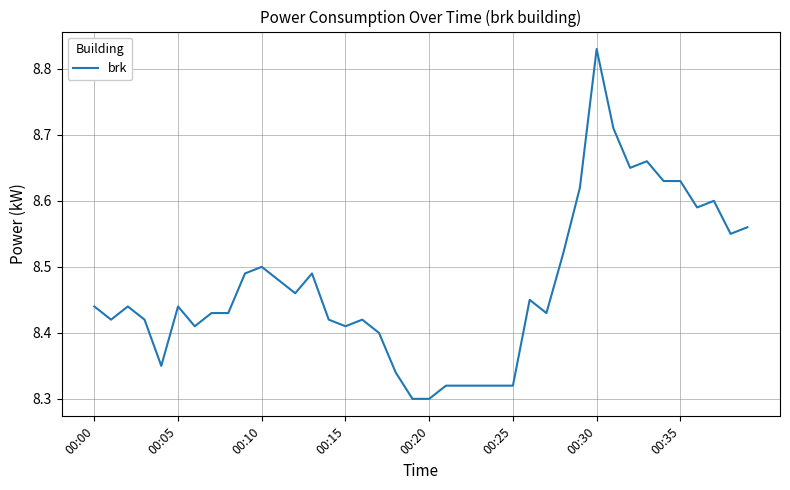

Does the chart have visible grid lines?

Yes